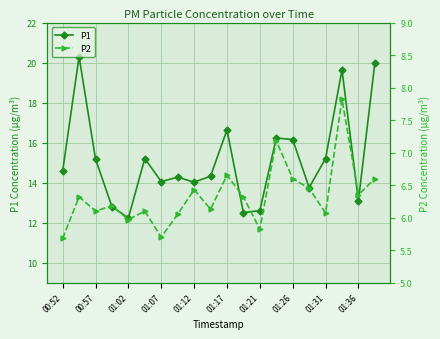

Reading left to right, transcribe all the data shown in this chart.

P1: 14.6	20.3	15.2	12.8	12.2	15.2	14.1	14.3	14.0	14.3	16.6	12.5	12.6	16.2	16.1	13.8	15.2	19.6	13.1	20.0
P2: 5.7	6.3	6.1	6.2	6.0	6.1	5.7	6.0	6.4	6.1	6.7	6.3	5.8	7.2	6.6	6.5	6.1	7.8	6.3	6.6